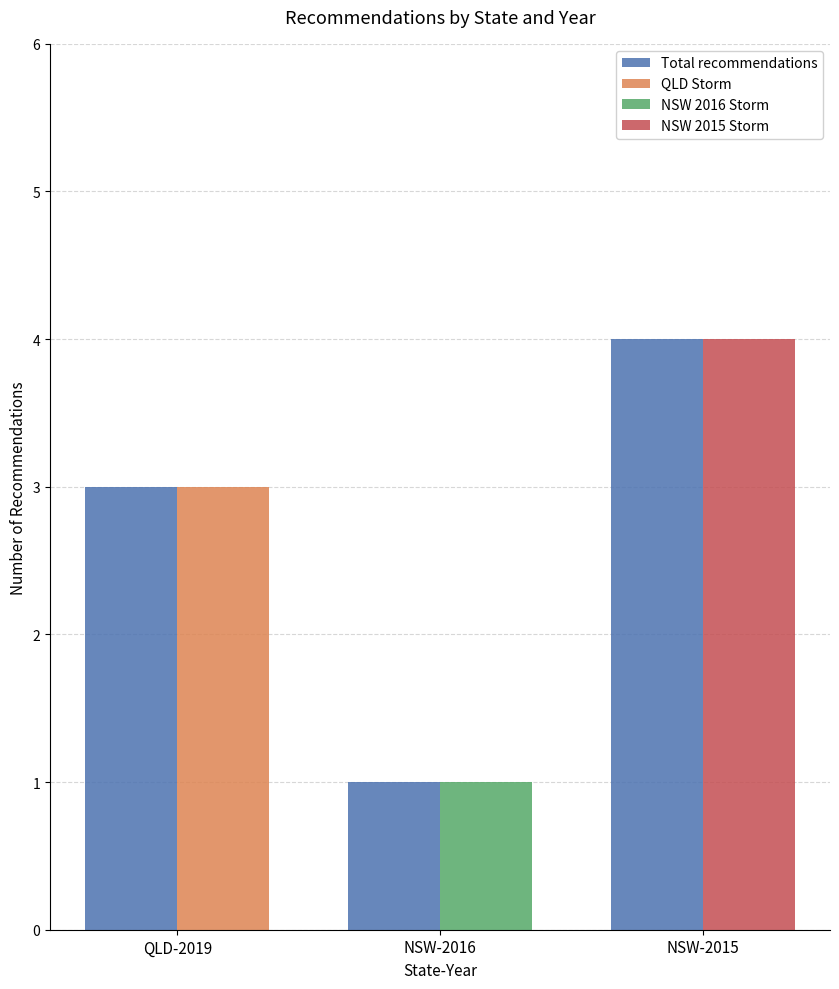

What is the difference between the highest and lowest values at NSW-2016?

1